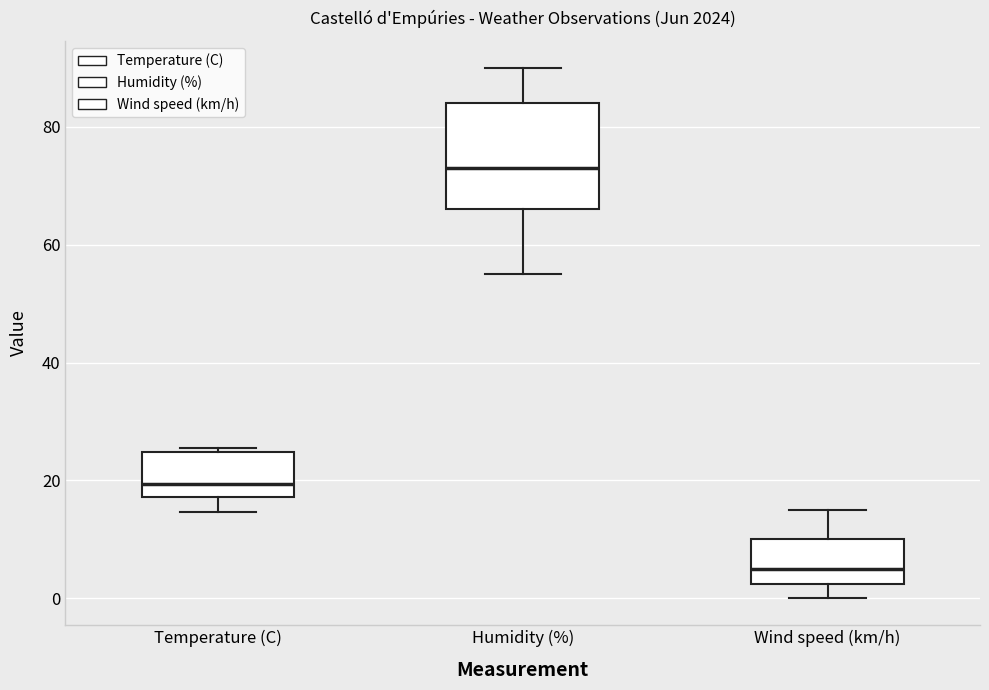

Where does the median line of the box for Wind speed (km/h) sit on the y-axis? The values are not printed on the chart, so give them approximately, as read against the axis.

6